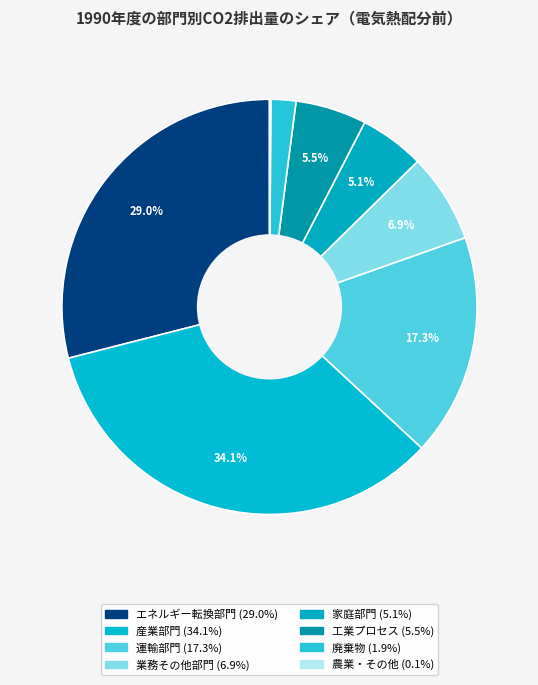

Does 業務その他部門 represent more than half of the total?

No